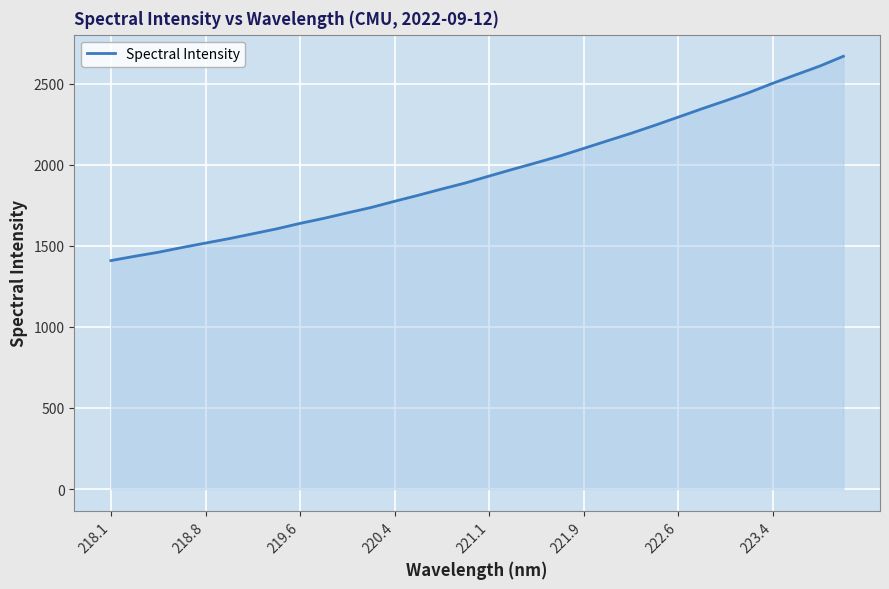

What is the greatest value displayed?

2669.9